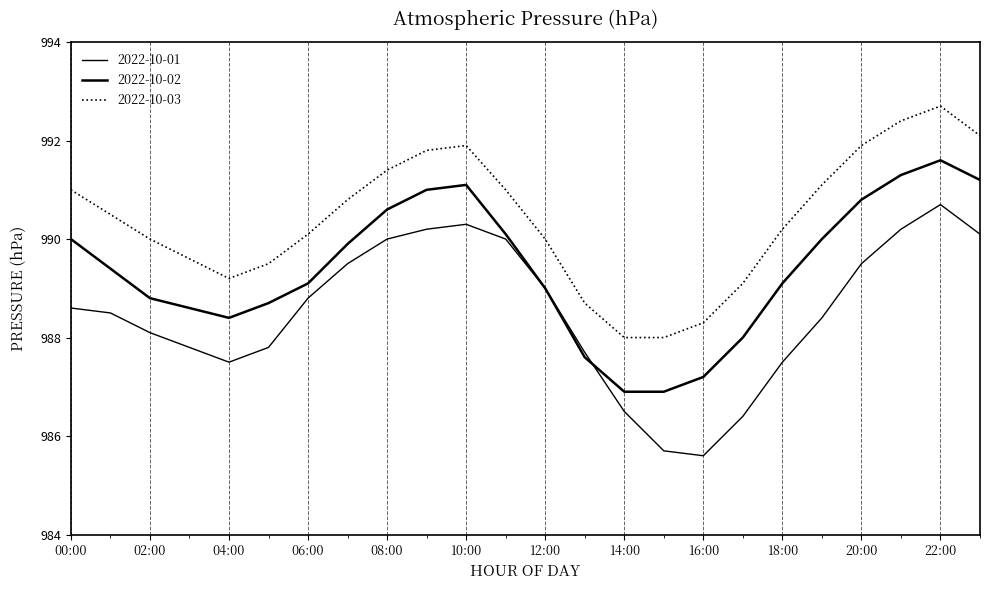

What is the maximum value for 2022-10-01?

990.7